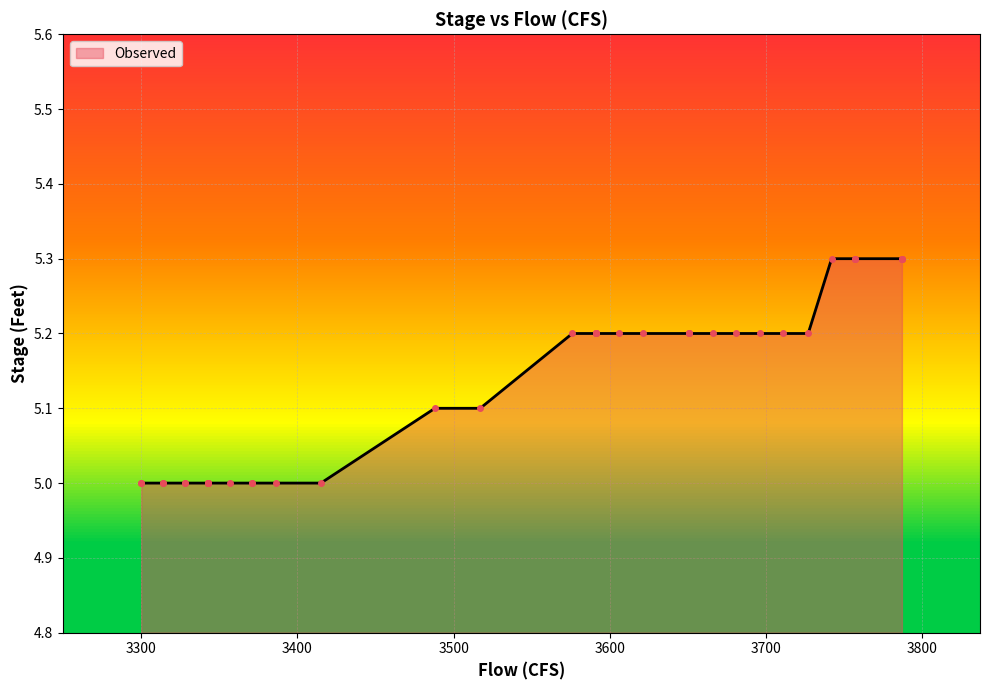

What is the change in value from 0 to 25?

+0.3